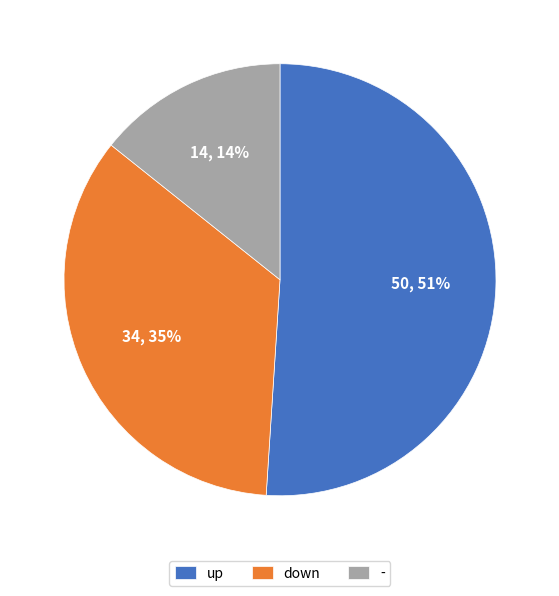

Combined, do - and down account for over 50%?

No